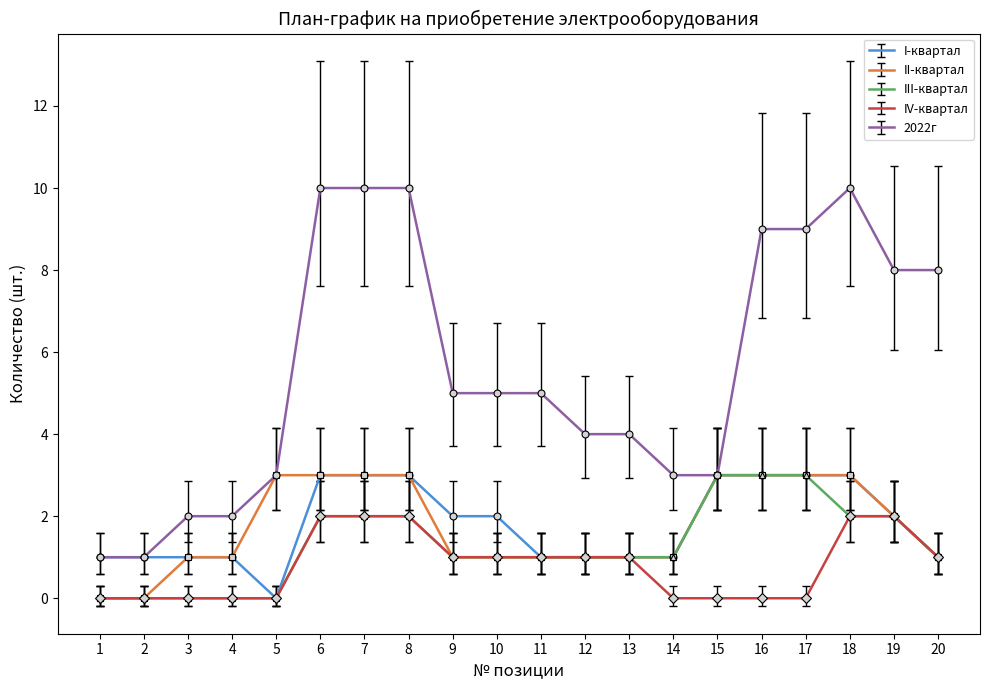

At how many categories does at least one series exceed 0?

20